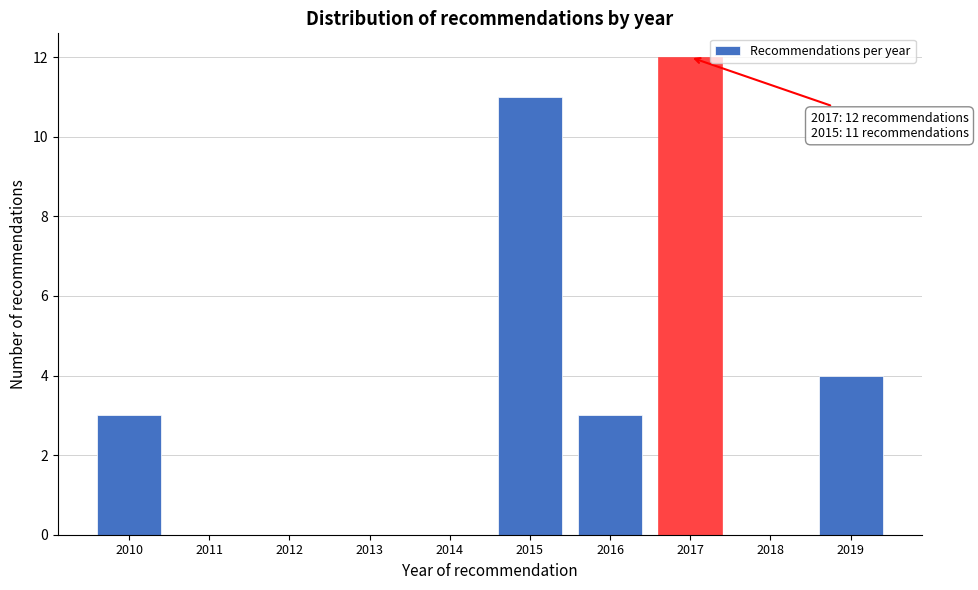

Reading left to right, what are all the values shown in this chart?

2010=3	2011=0	2012=0	2013=0	2014=0	2015=11	2016=3	2017=12	2018=0	2019=4